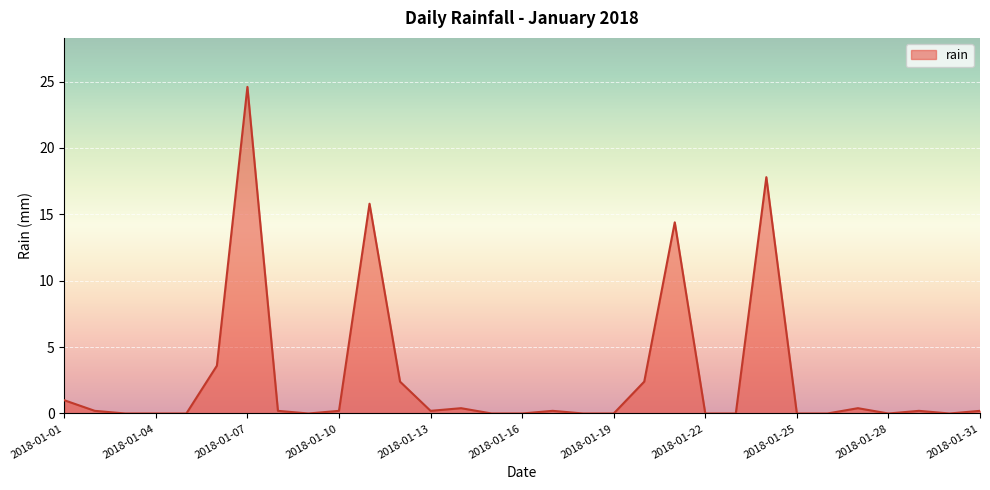

What is the greatest value displayed?

24.6